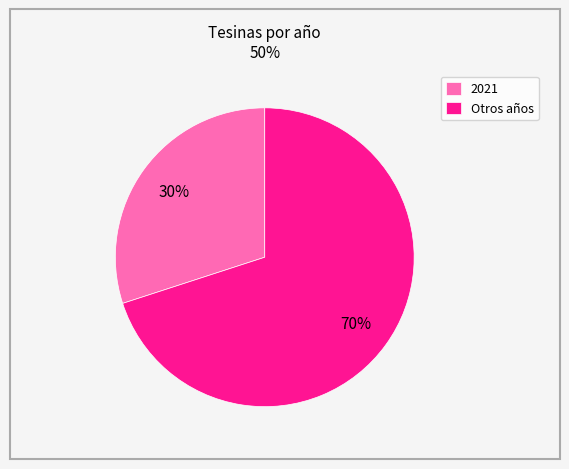

To the nearest percent, what is the average slice percentage?

50%